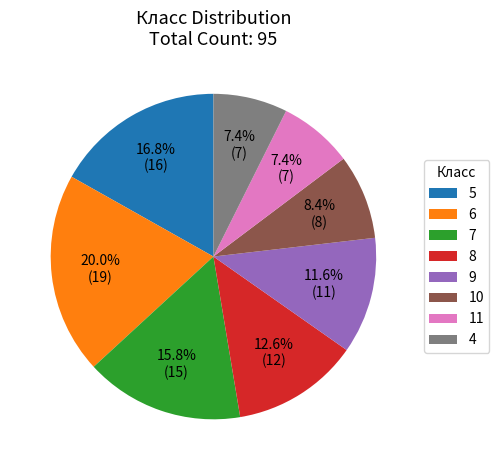

What is the largest slice in the pie chart?

6